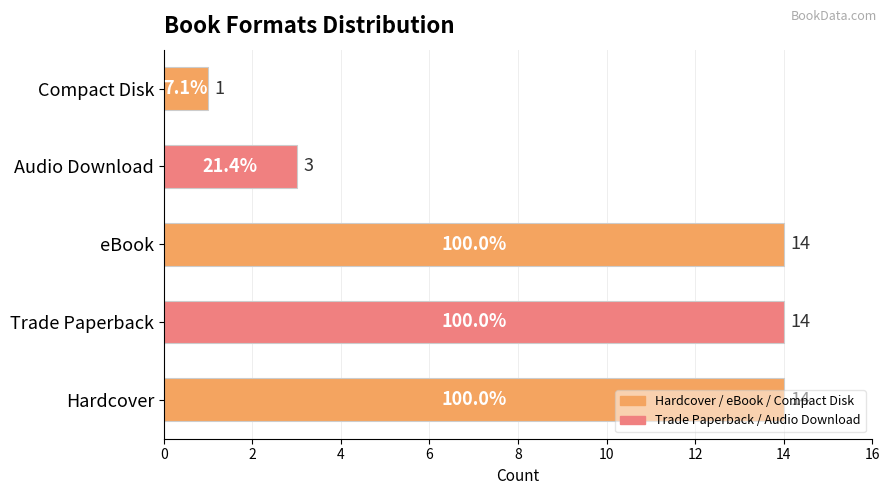

At which category does the chart reach its minimum across all series?

Compact Disk